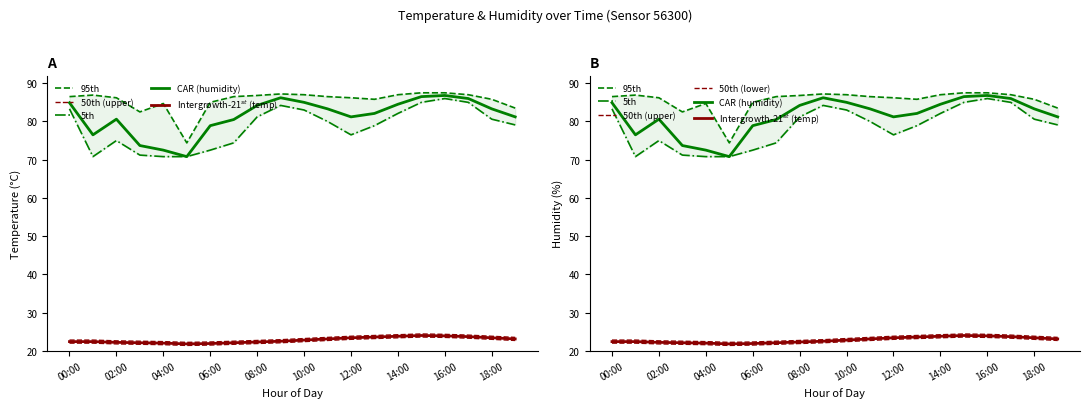

What is the sum of the CAR (humidity) values at 11 and 19?

164.5